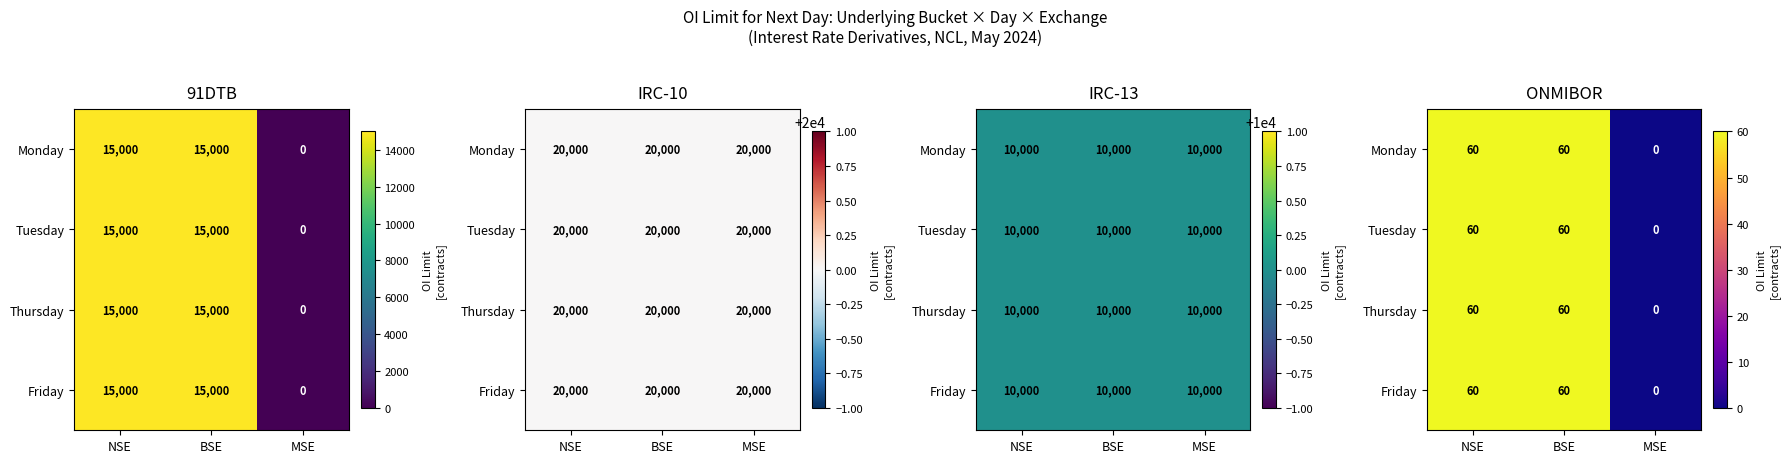

Is the value of Monday at MSE greater than the value of Friday at BSE?

No